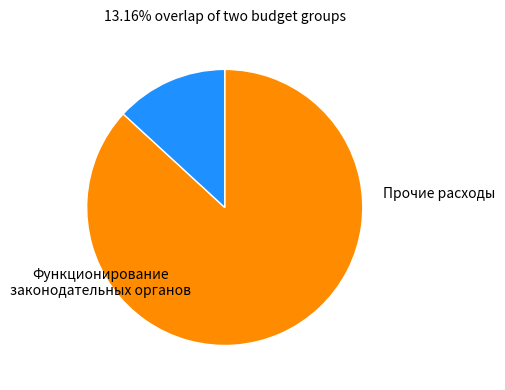

Does any single category account for the majority?

Yes